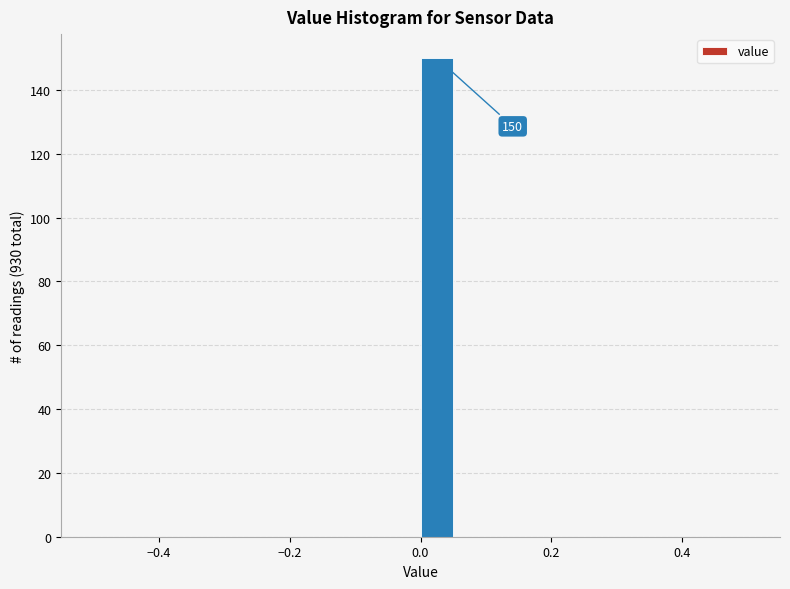

Read against the x-axis, roughly where is the centre of the tallest bar?

0.02